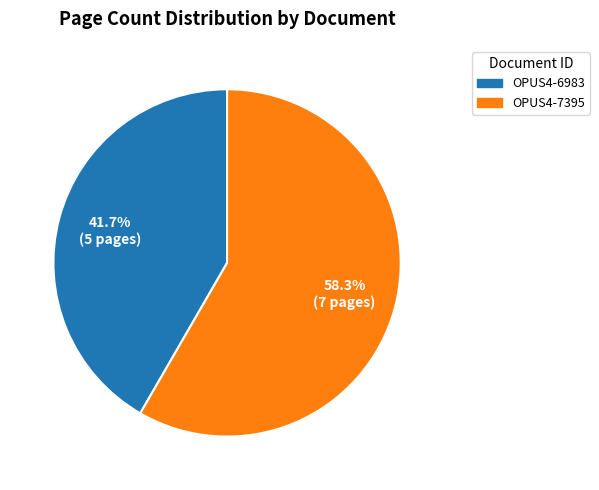

What is the largest slice in the pie chart?

OPUS4-7395